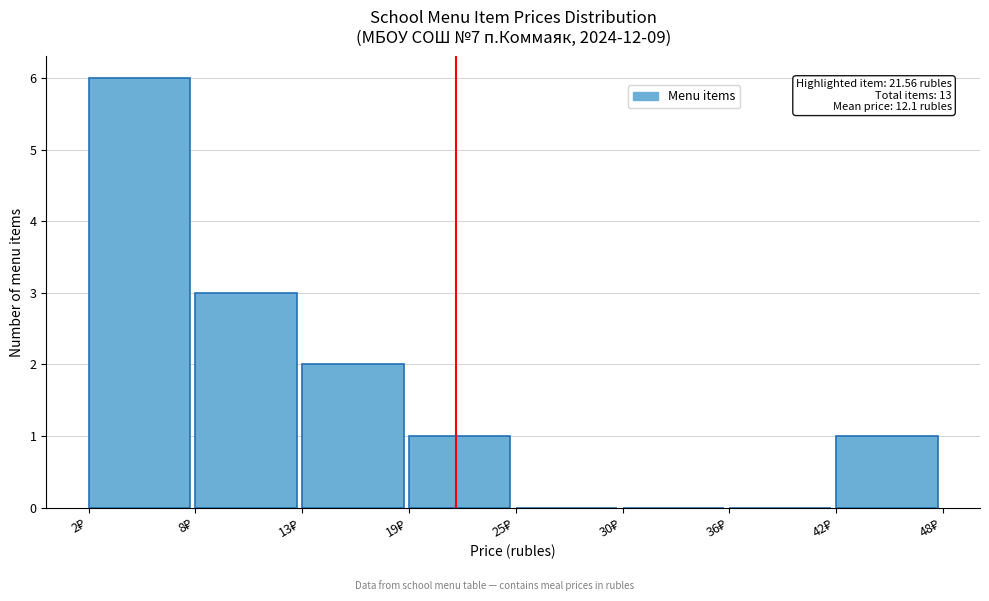

Which range on the x-axis has the tallest bar?

2 to 8